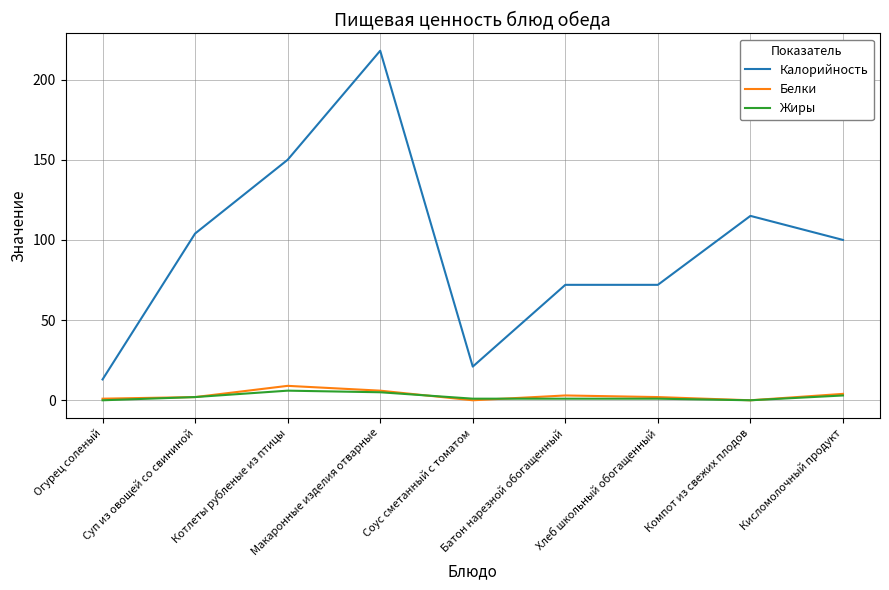

What is the highest value of the Белки series?

9